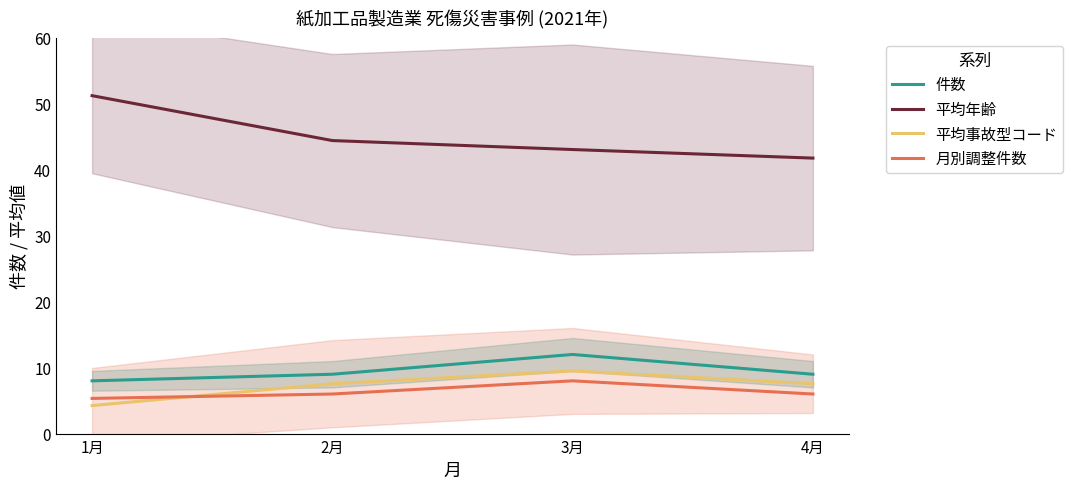

True or false: 件数 has a value of 8.0 at 1月.

True